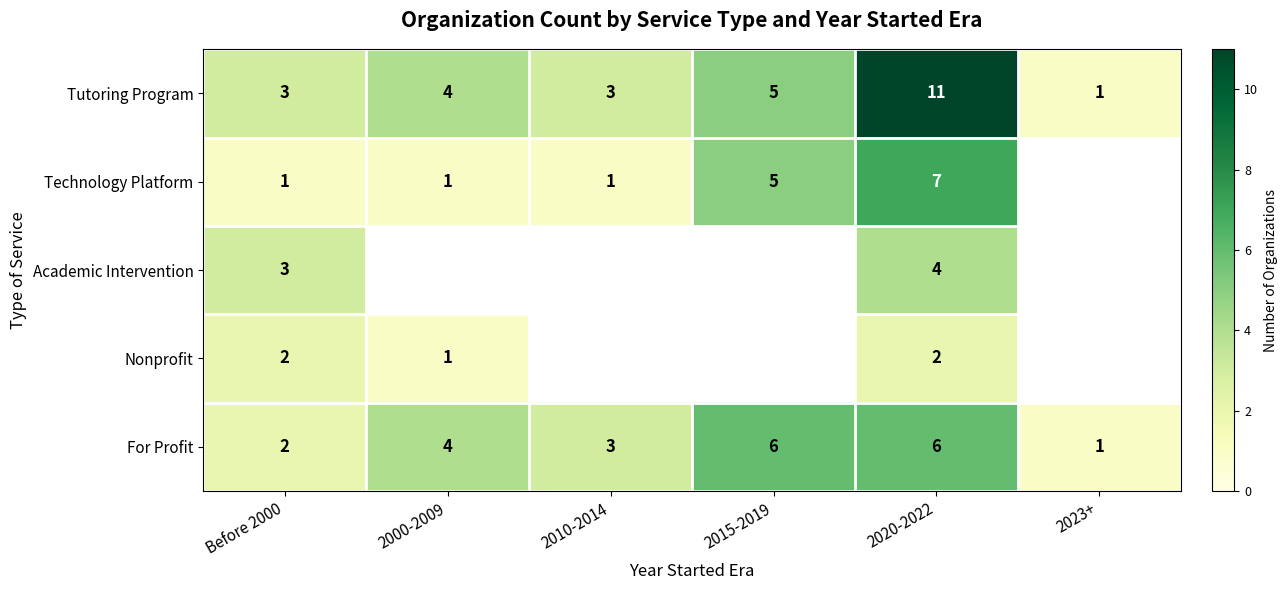

The For Profit series shows 1.7 at 2020-2022. True or false?

False